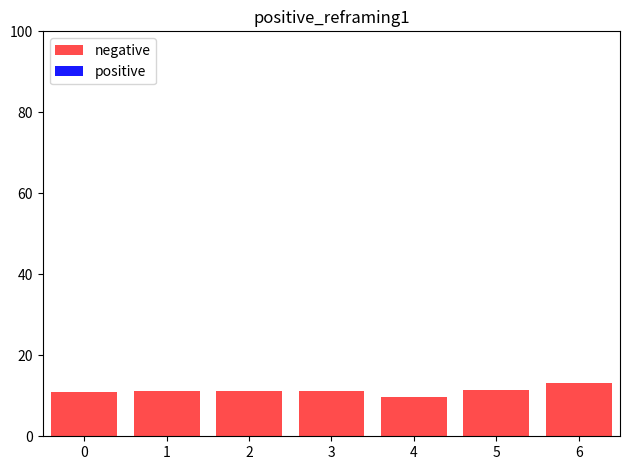

What is the average value?

11.2